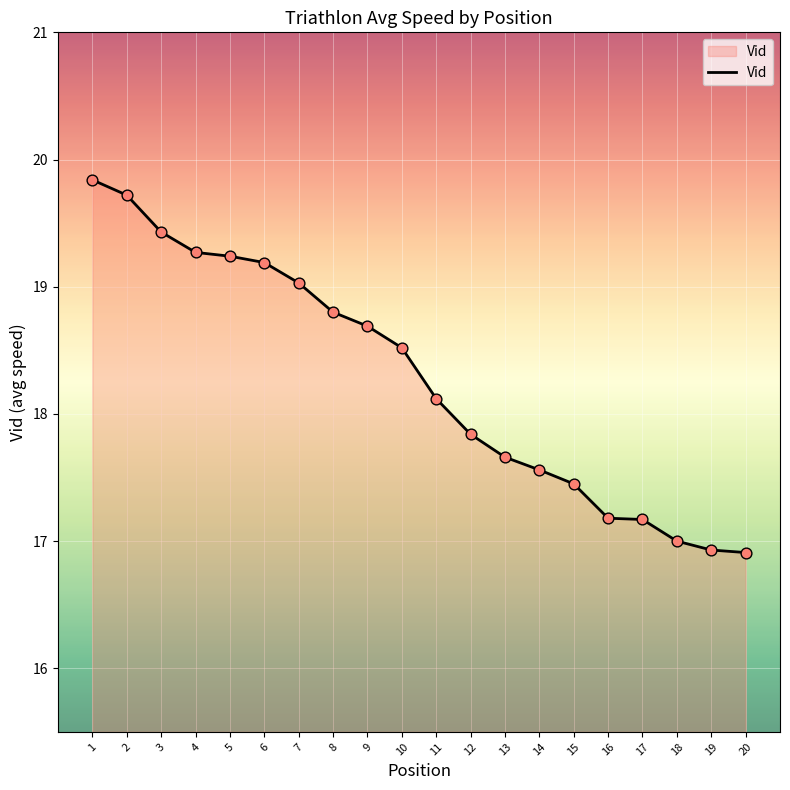

Between 1 and 15, which is larger?

1